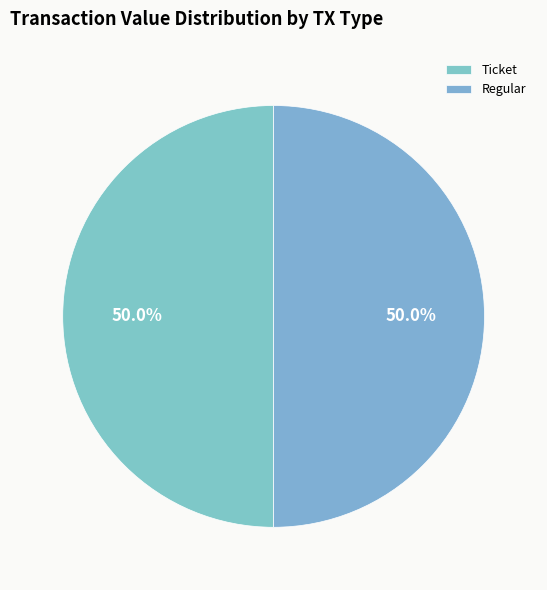

Approximately how many times larger is the value at Ticket compared to Regular?

1.0